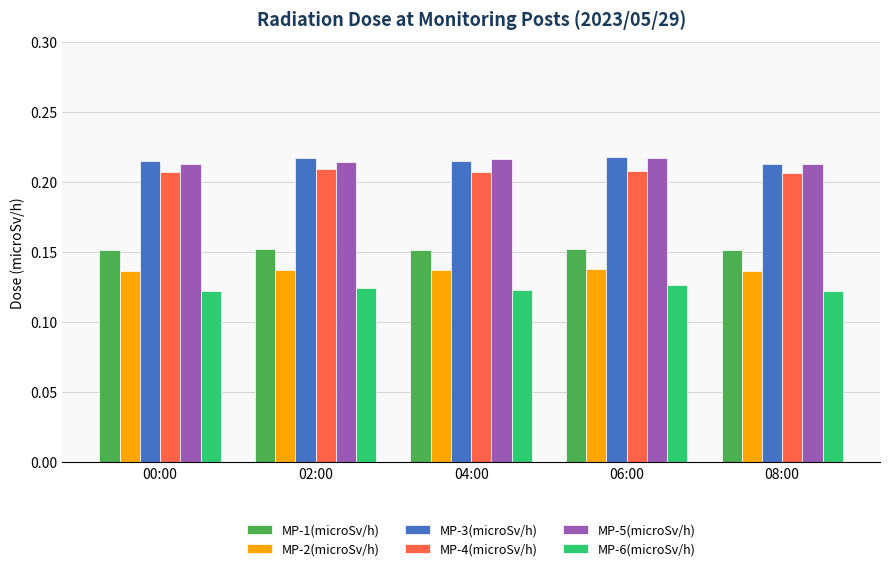

Which series changed the most between 02:00 and 08:00?

MP-3(microSv/h)